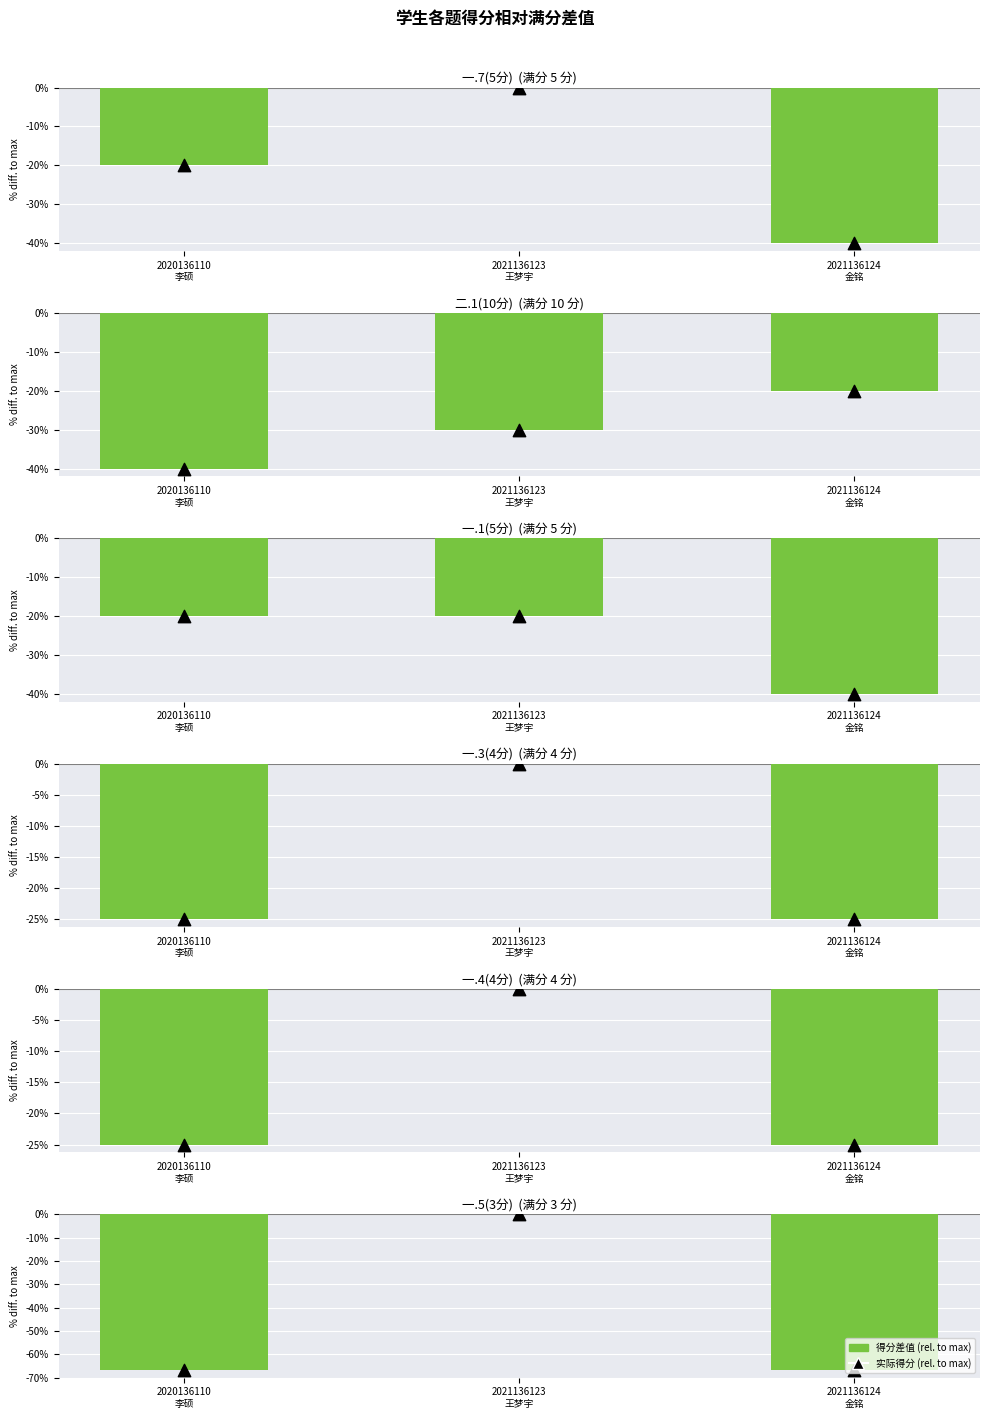

Which series reaches the maximum Y coordinate?

得分差值 (relative to max)